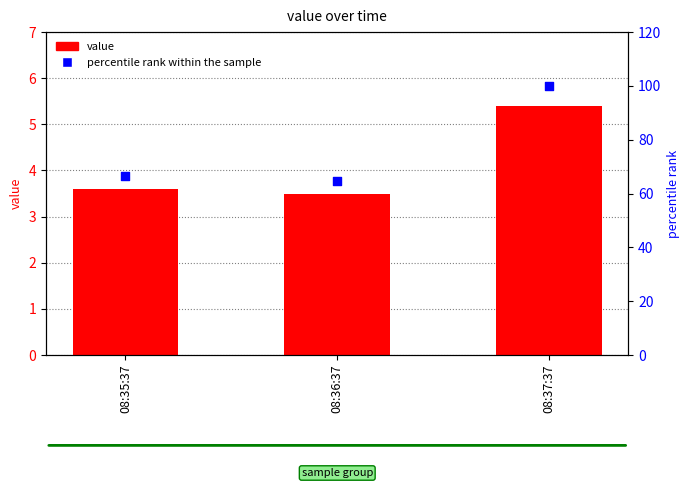

At how many categories does at least one series exceed 40?

3